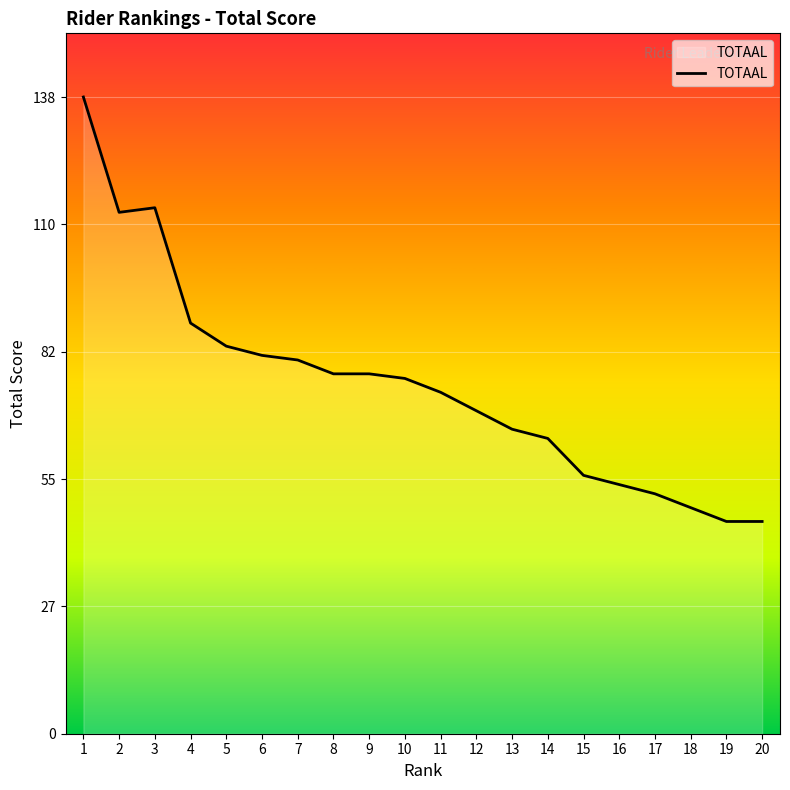

Between 11 and 15, which is larger?

11